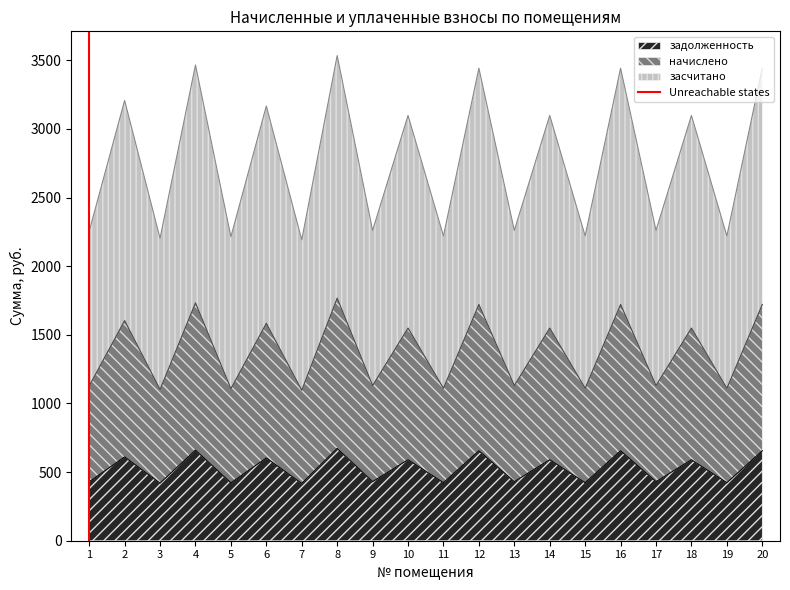

What is the value of the 2nd point from the left?

1